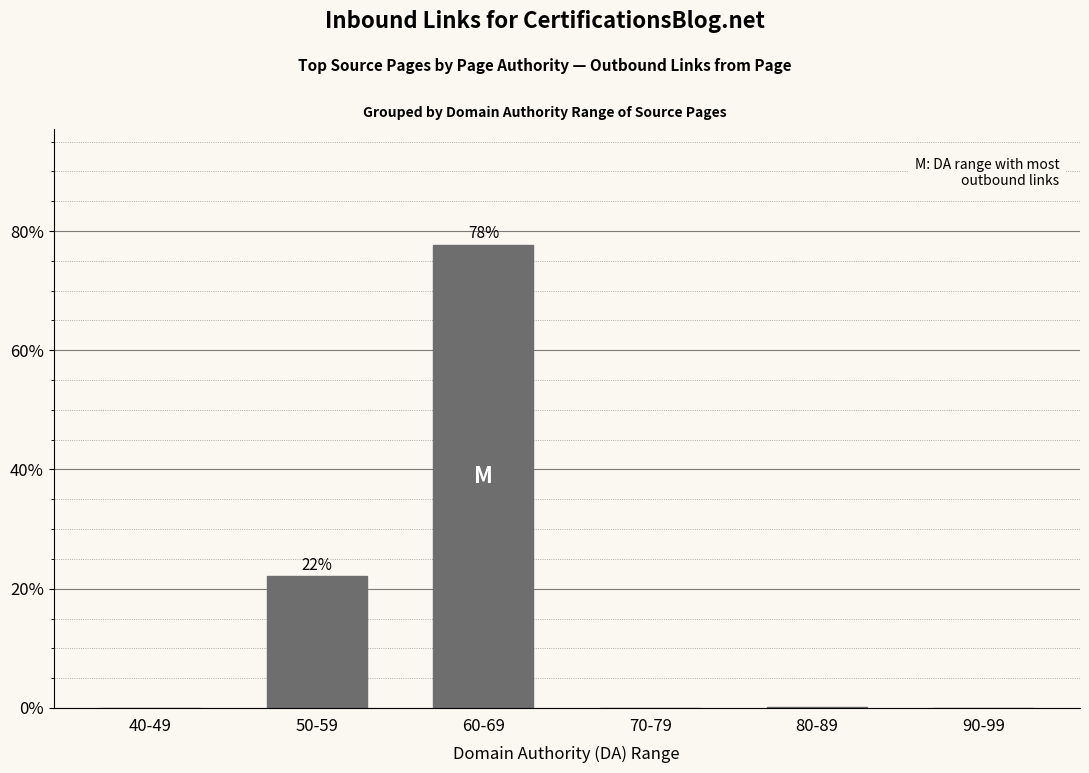

What is the sum of all values?

100.0